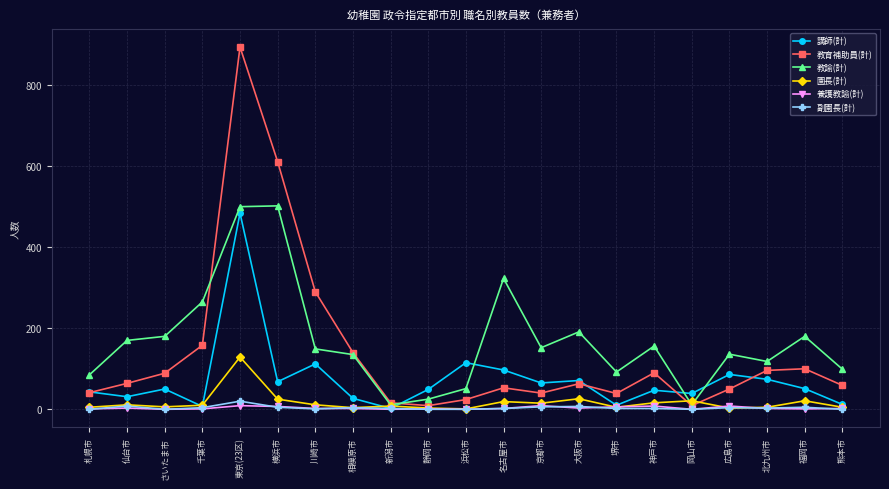

What is the sum of all 養護教諭(計) values?

67